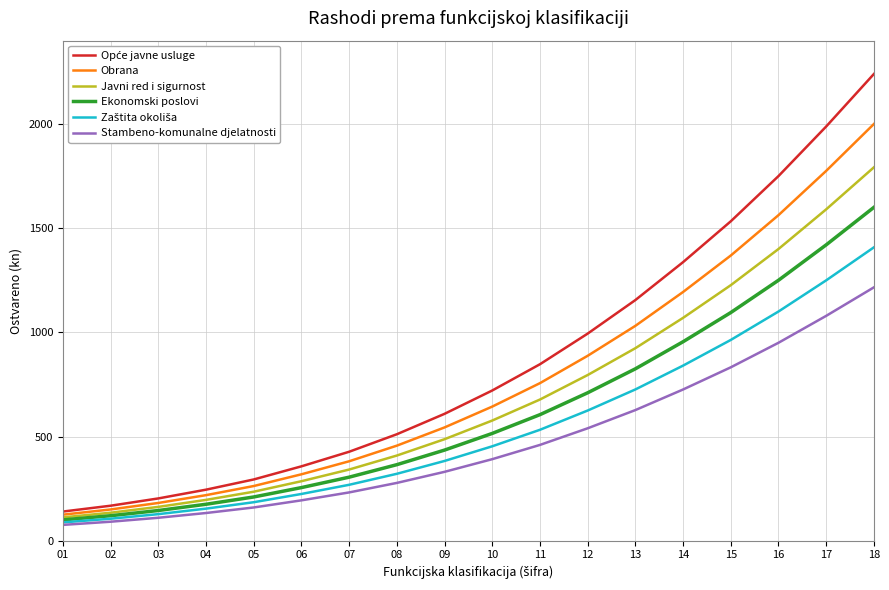

What is the highest value of the Javni red i sigurnost series?

1792.0